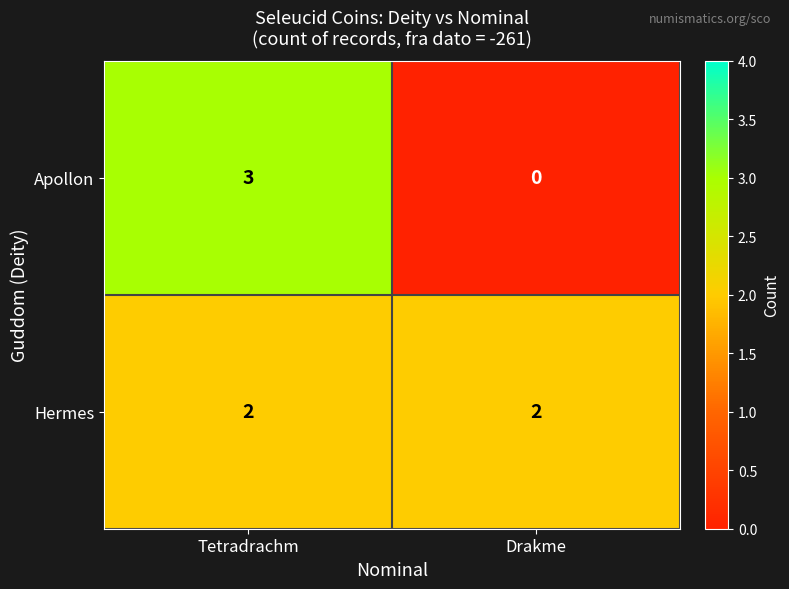

Rank the series by their average value, from lowest to highest.

Apollon, Hermes